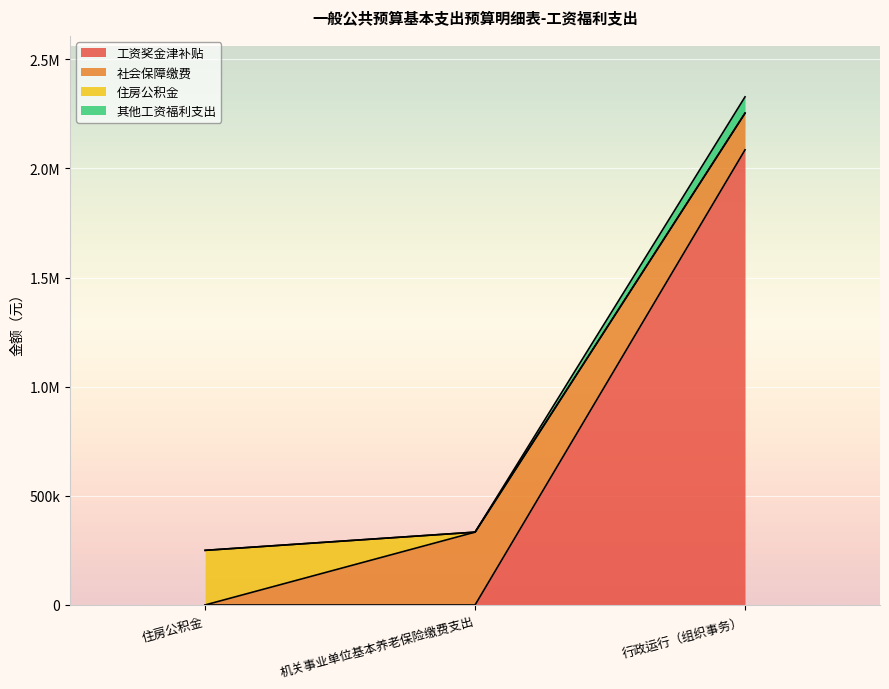

The value of 其他工资福利支出 at 行政运行（组织事务） is 3525177.9. True or false?

False